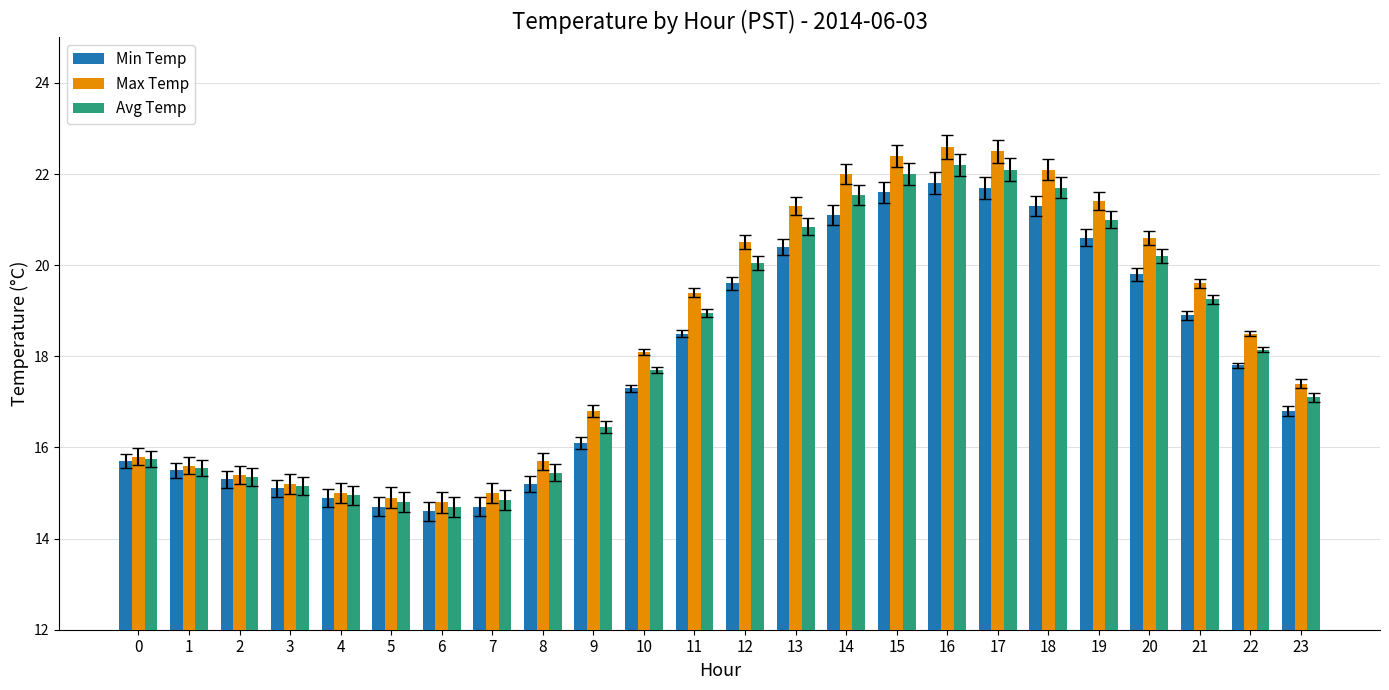

What are all the series names shown in the legend?

Min Temp, Max Temp, Avg Temp